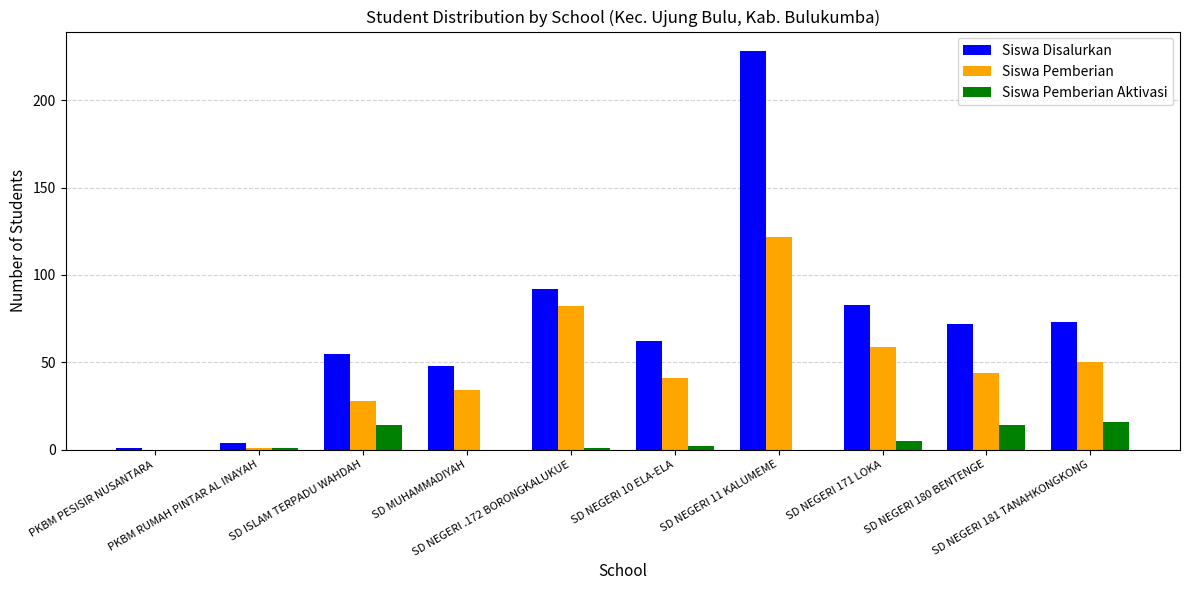

What is the sum of all Siswa Pemberian values?

461